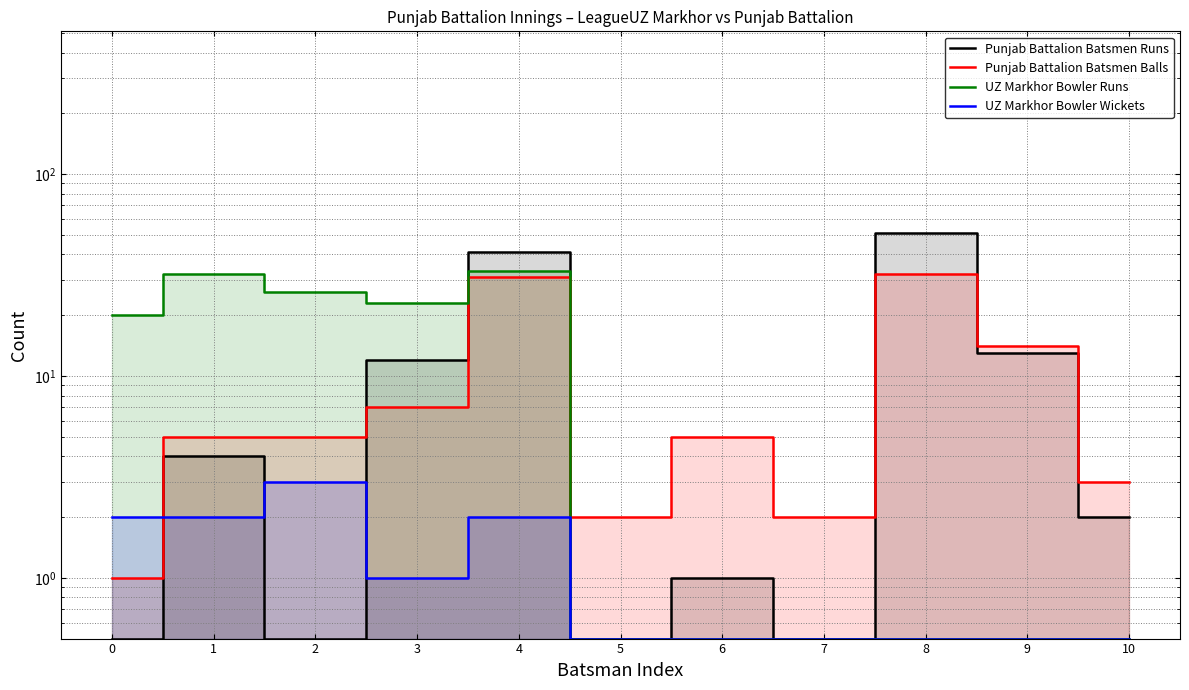

What is the value of the UZ Markhor Bowler Wickets point at the 6th from the left?

0.5